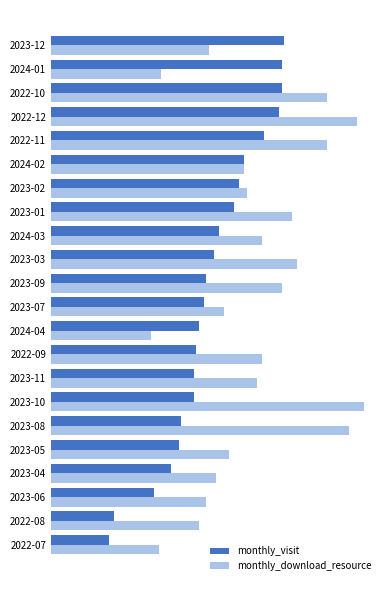

What are all the series names shown in the legend?

monthly_visit, monthly_download_resource